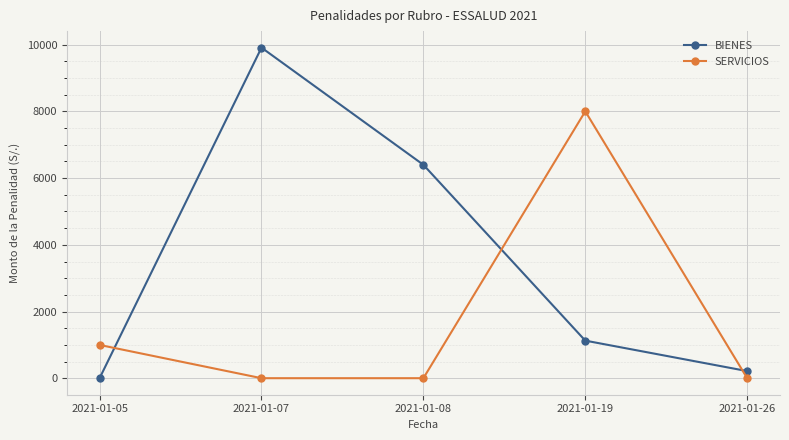

How many times do BIENES and SERVICIOS cross each other?

3